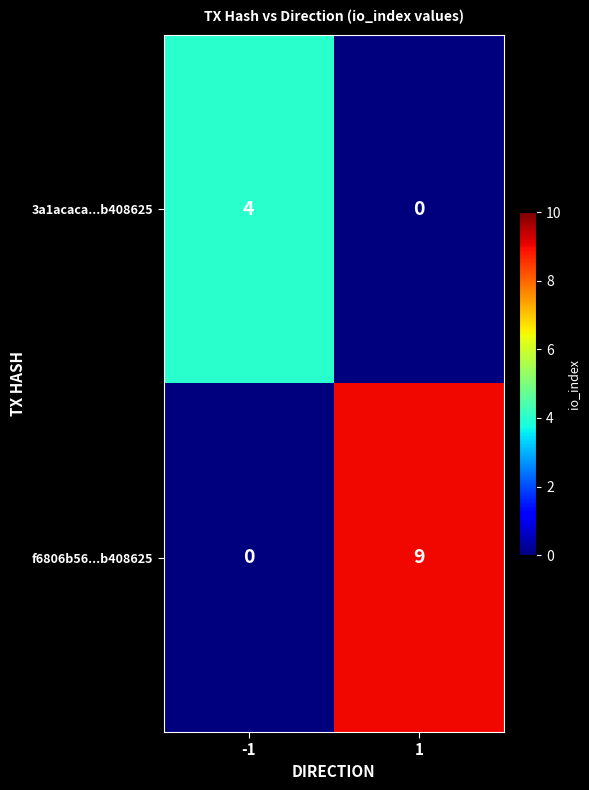

List the series in order of their overall mean, highest first.

f6806b56...b408625, 3a1acaca...b408625